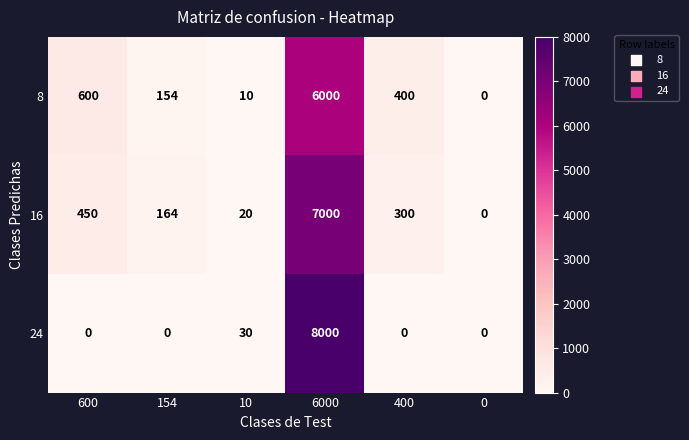

Reading left to right, transcribe all the data shown in this chart.

8: 600=600	154=154	10=10	6000=6000	400=400	0=0
16: 600=450	154=164	10=20	6000=7000	400=300	0=0
24: 600=0	154=0	10=30	6000=8000	400=0	0=0